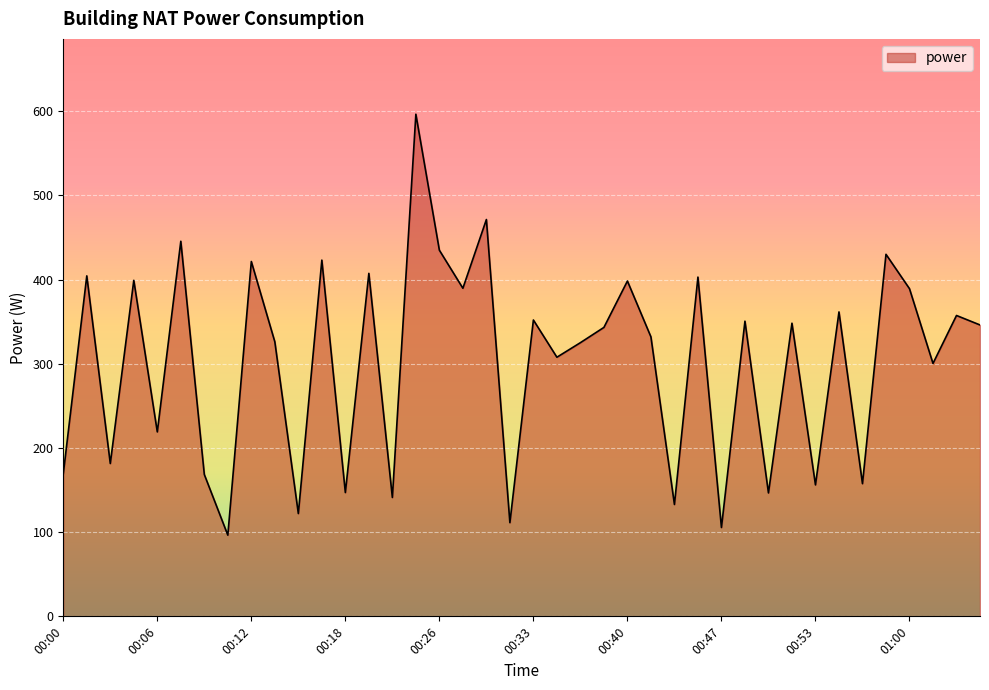

What is the maximum value shown in the chart?

596.3